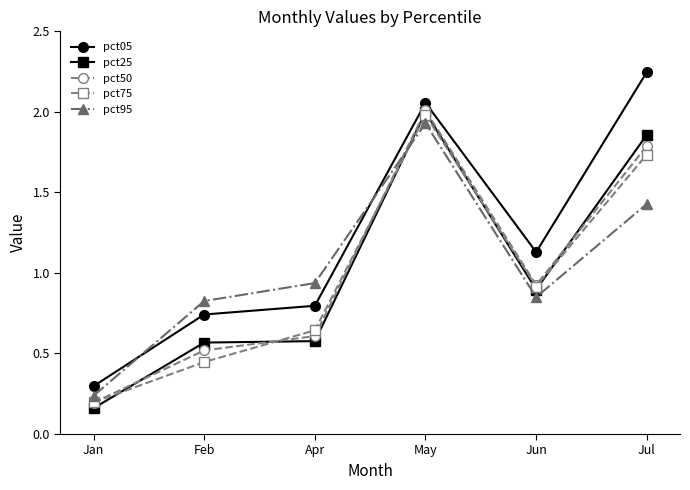

Does the chart have visible grid lines?

No